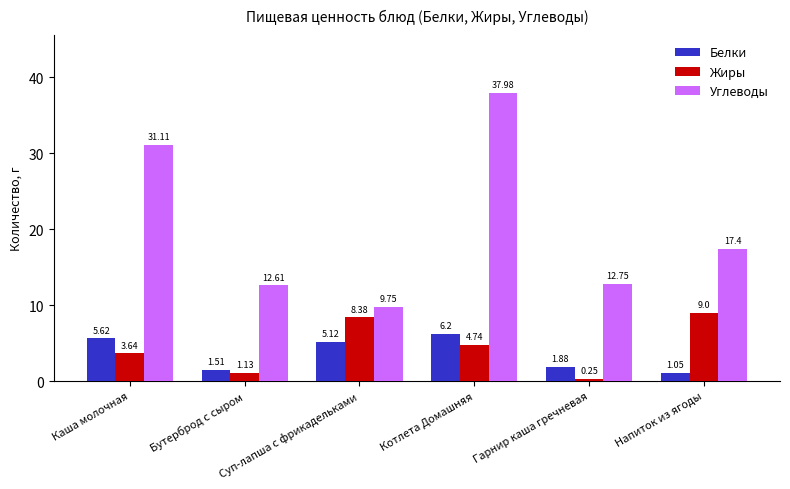

At which label does Углеводы reach its peak?

Котлета Домашняя